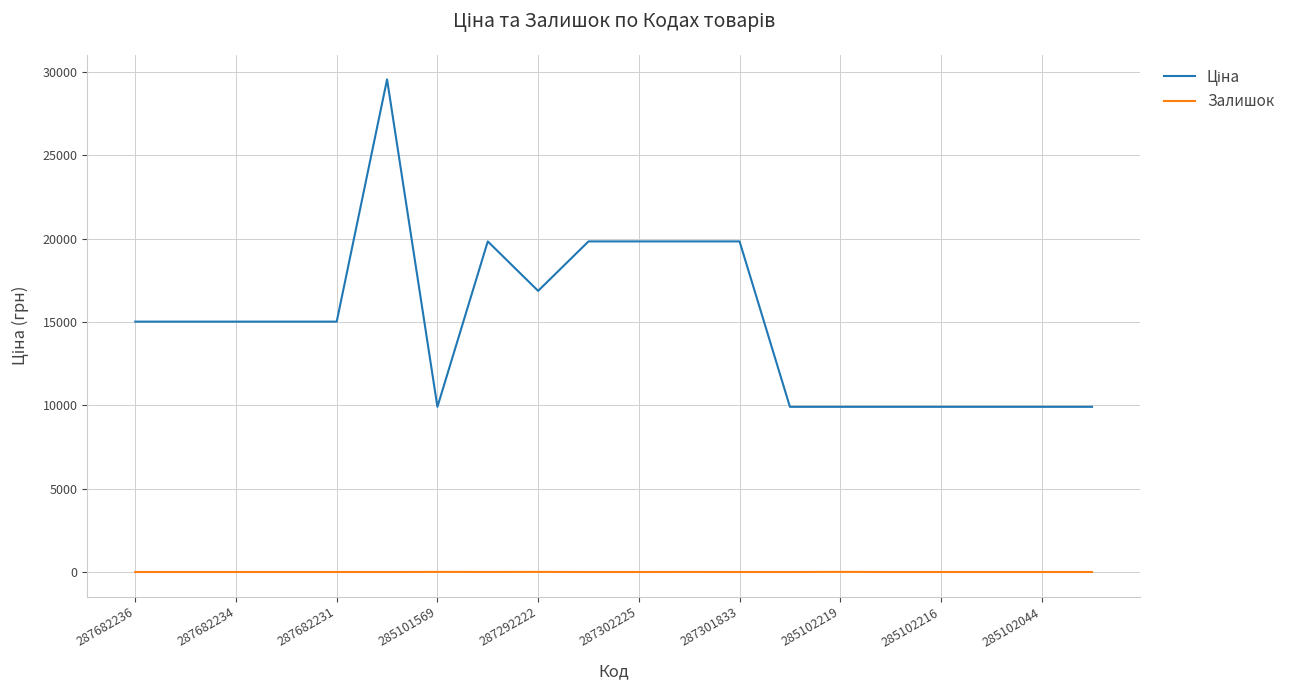

What is the greatest value displayed?

29548.9